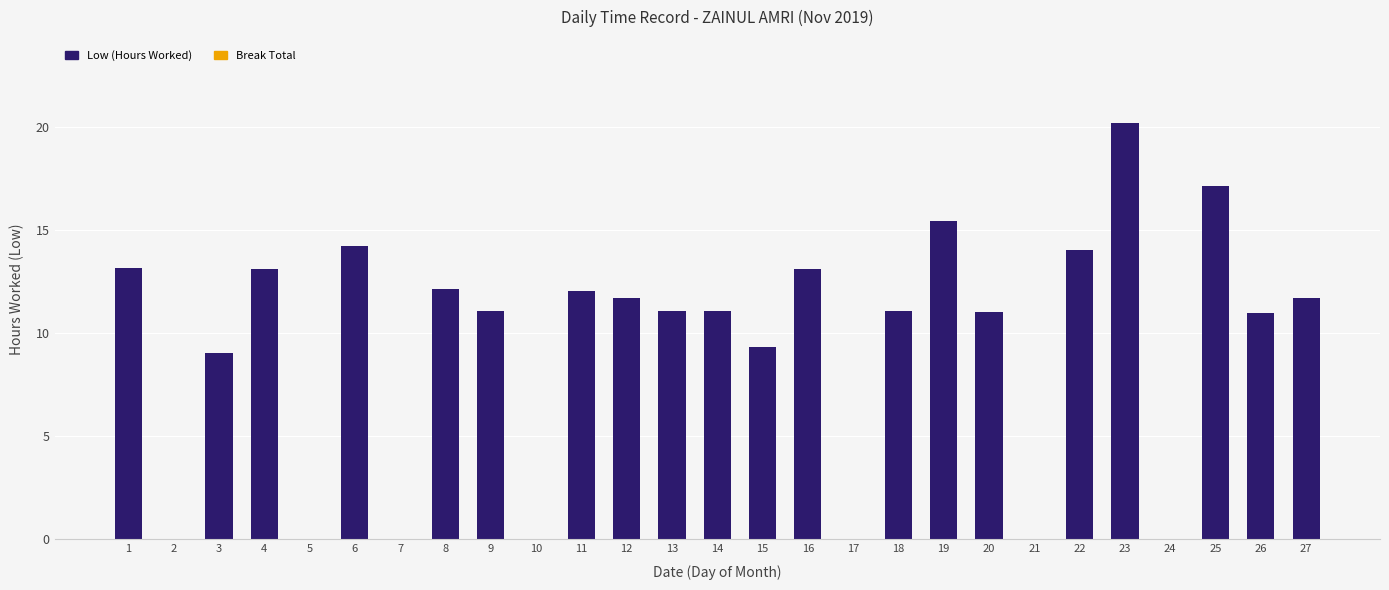

Count the number of categories in the chart.

27